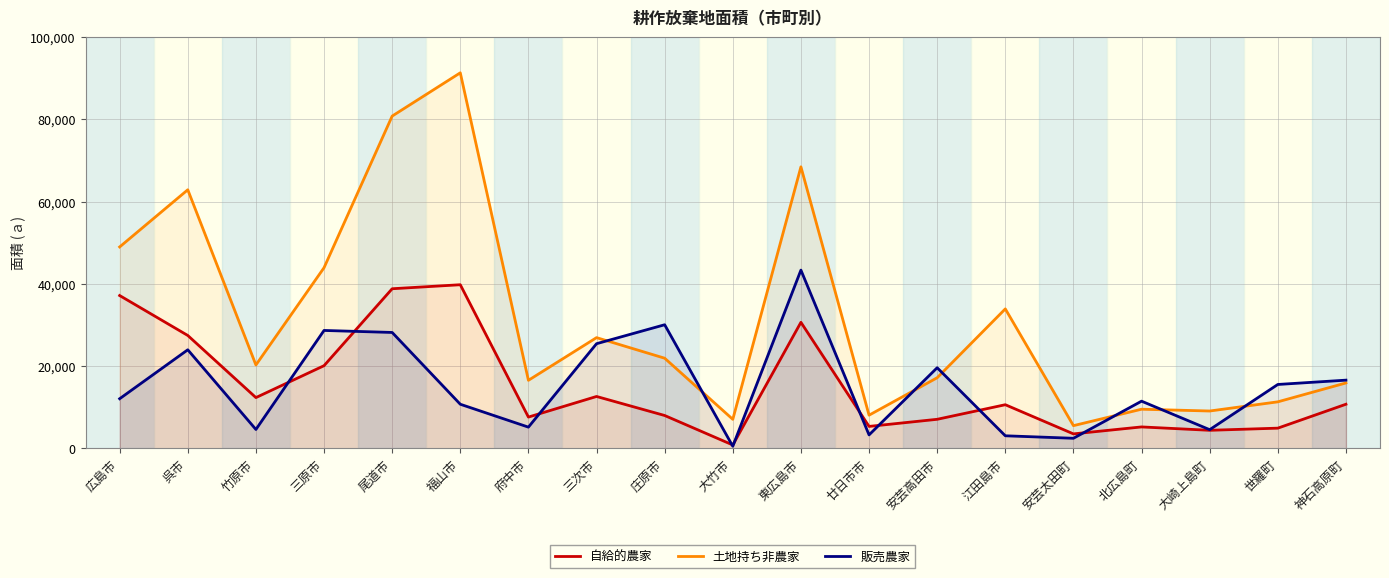

How many times do 土地持ち非農家 and 販売農家 cross each other?

7